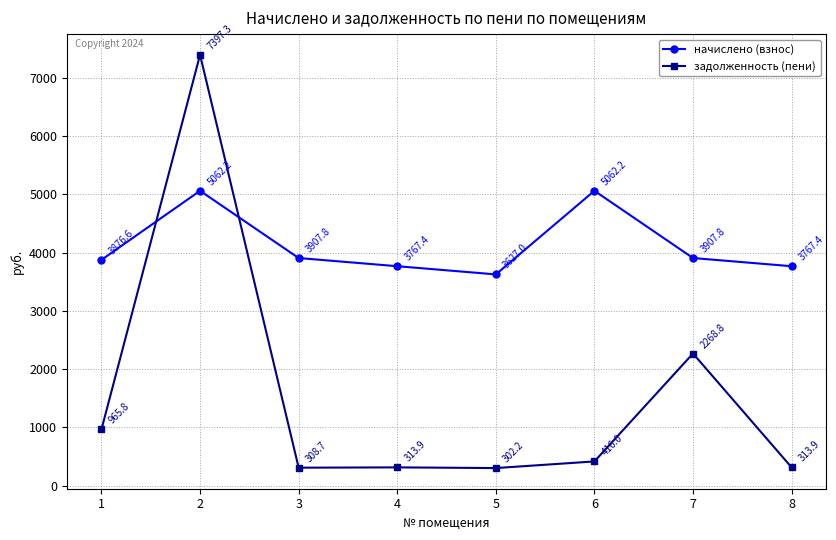

What is the approximate value of задолженность (пени) at 3?

308.7